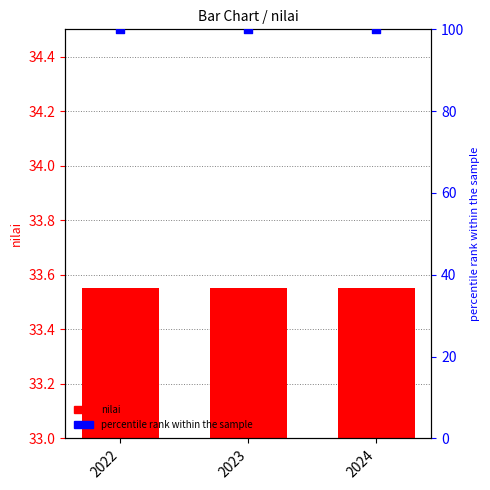

Which series contains the lowest Y value?

nilai